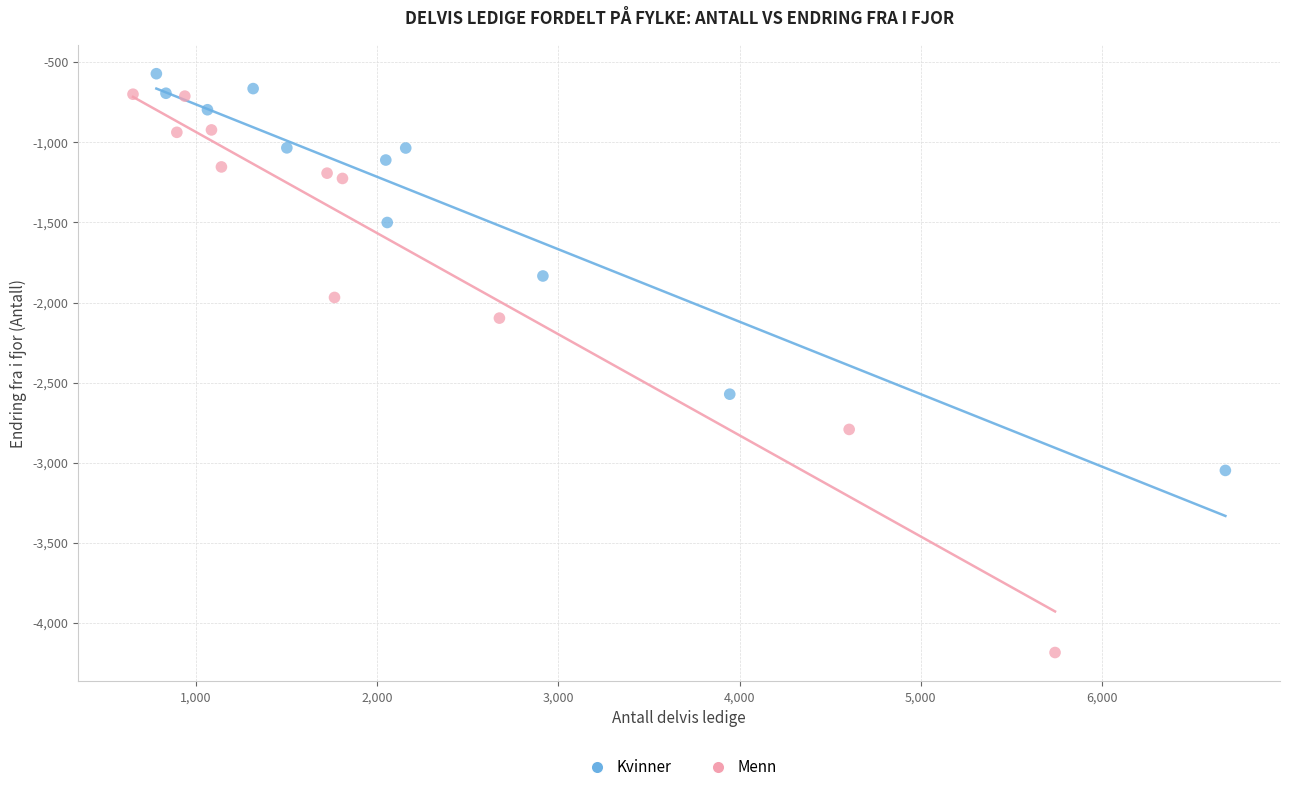

Which series has the largest Y range (max minus min)?

Menn